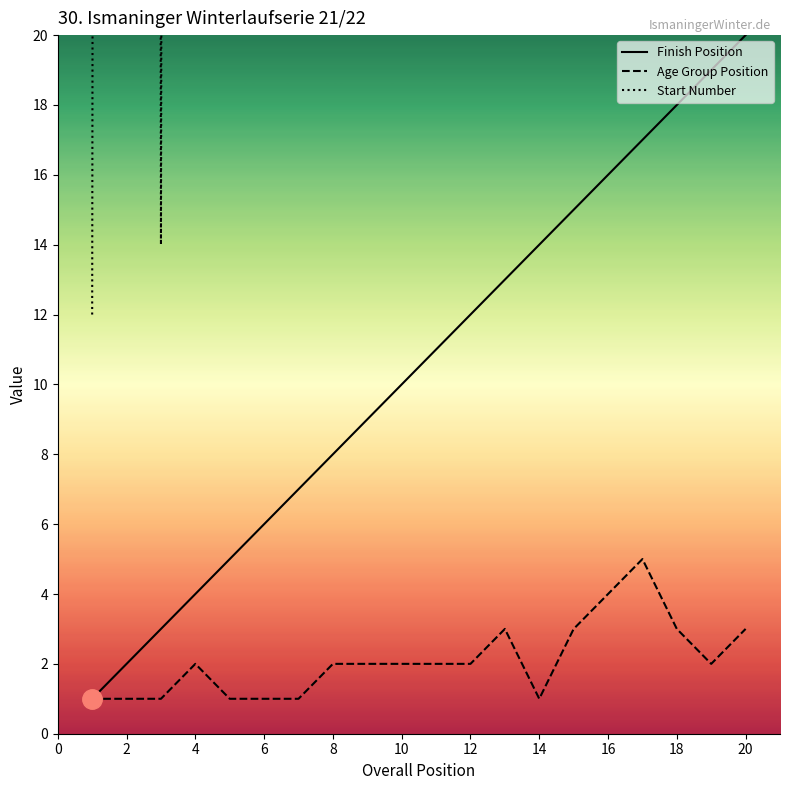

True or false: Start Number has more than 1 points higher than both neighbors.

True